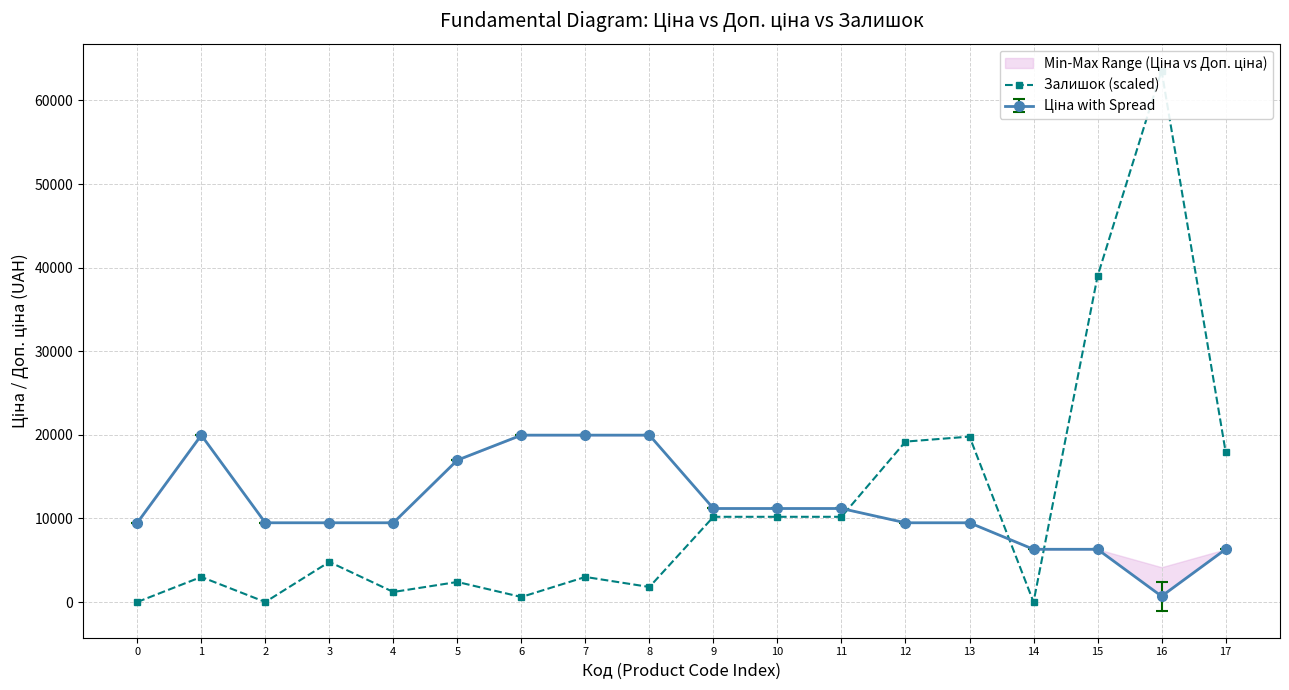

List the labels in order of value, smallest first.

0, 2, 14, 6, 4, 8, 5, 1, 7, 3, 9, 10, 11, 17, 12, 13, 15, 16